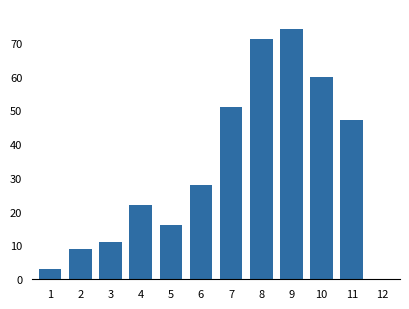

Reading left to right, extract all data points from this chart.

1=3	2=9	3=11	4=22	5=16	6=28	7=51	8=71	9=74	10=60	11=47	12=0